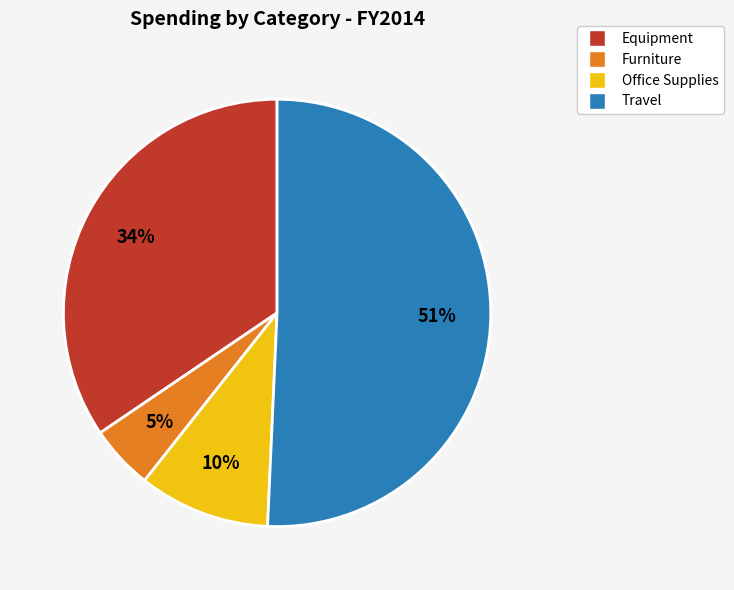

Which category has the biggest portion of the pie?

Travel